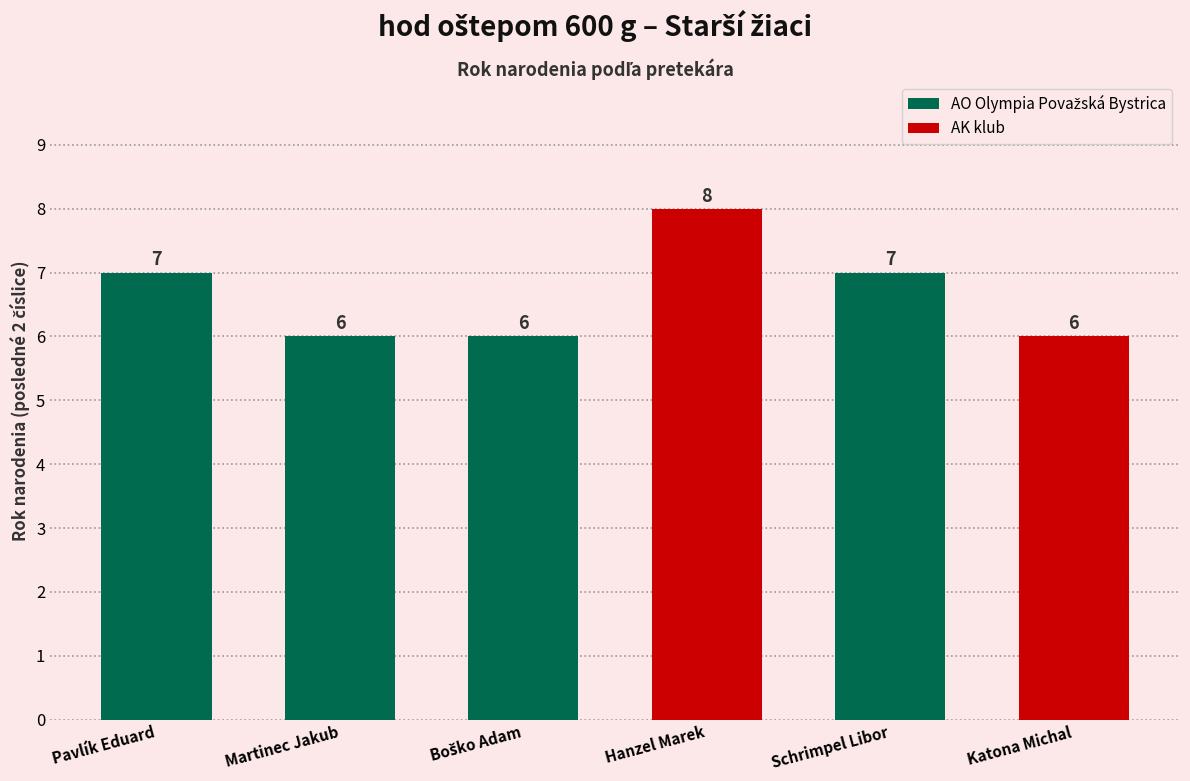

How many values are between 6 and 7?

5